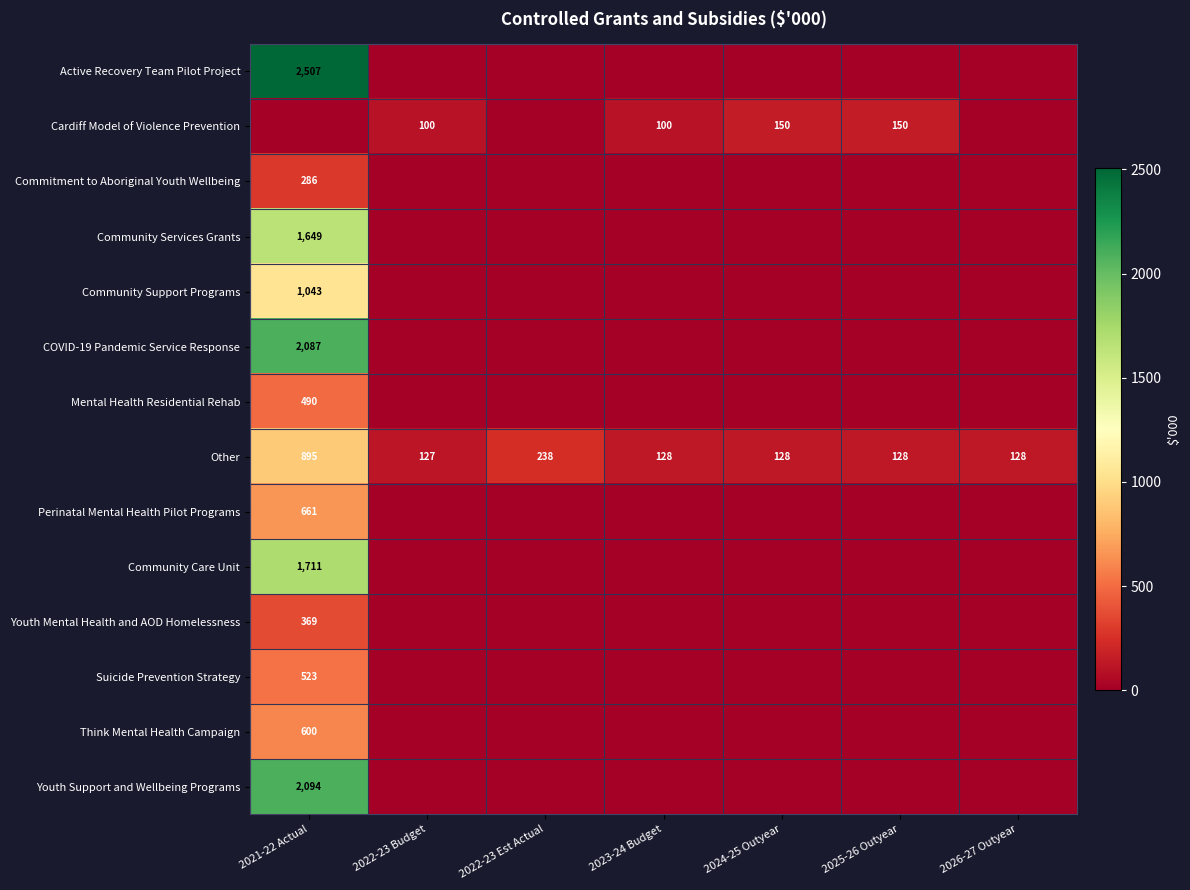

The Community Services Grants series shows 1649 at 2021-22 Actual. True or false?

True